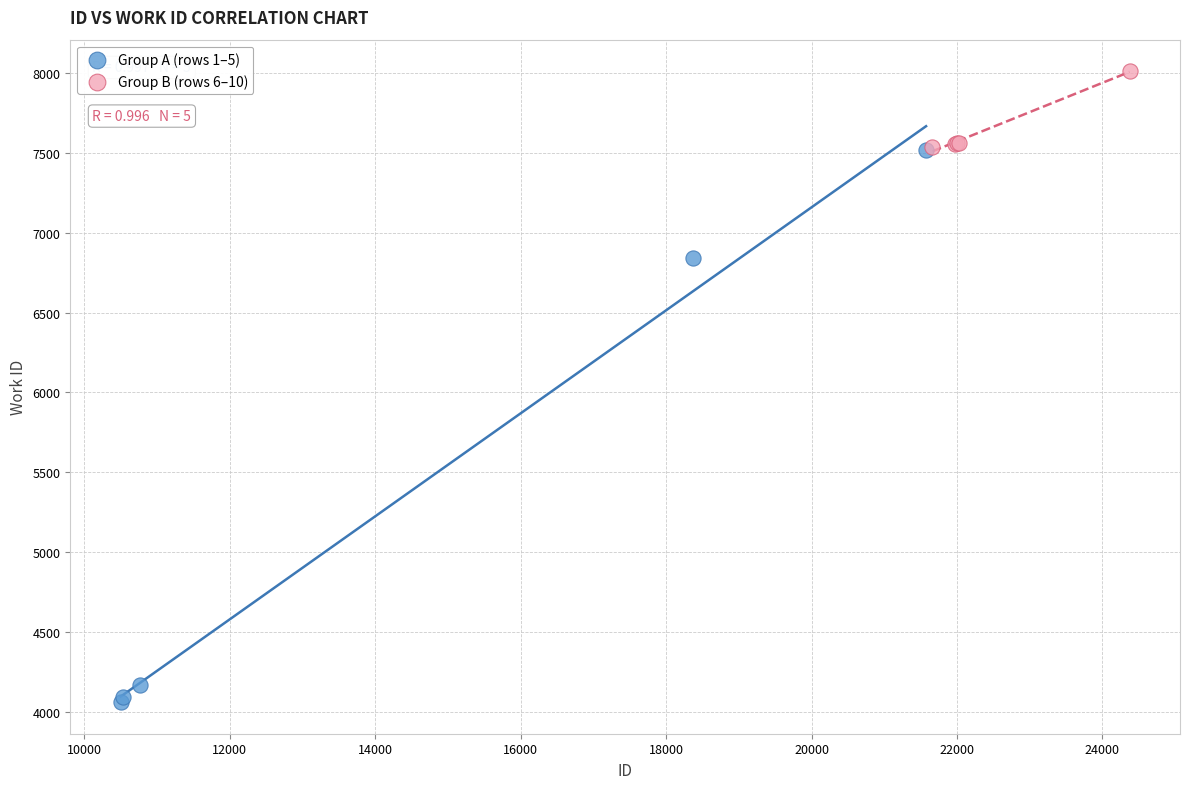

Which series reaches the minimum Y coordinate?

Group A (rows 1–5)